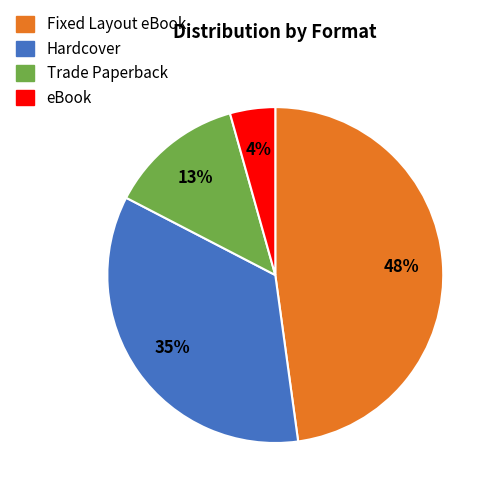

Rank the categories by value from lowest to highest.

eBook, Trade Paperback, Hardcover, Fixed Layout eBook